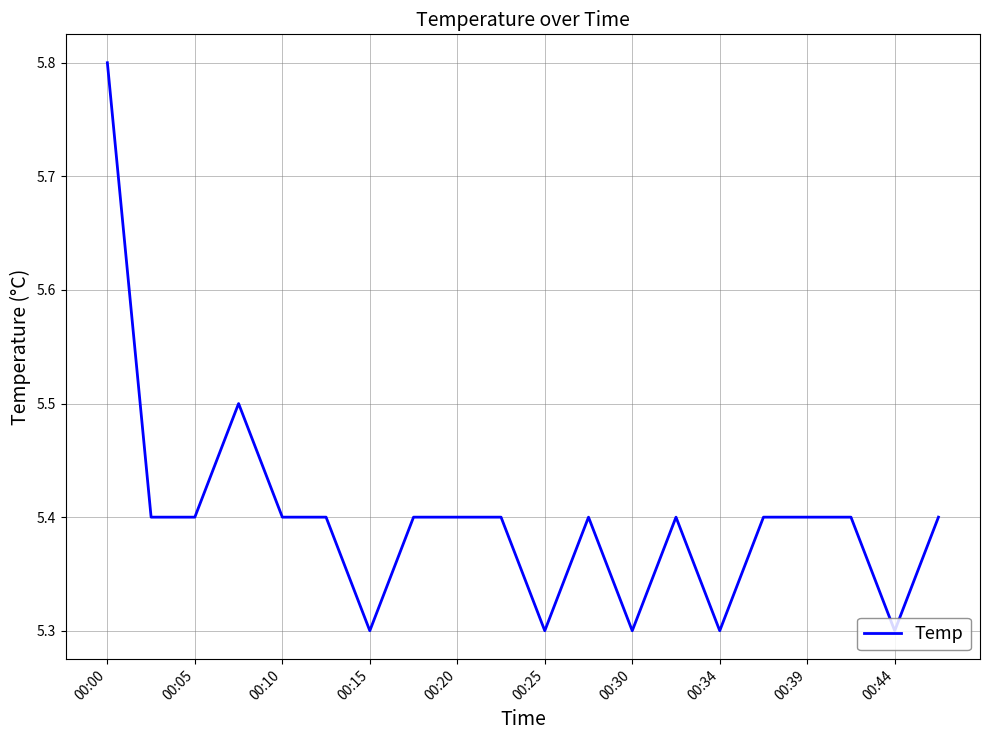

What is the difference between the maximum and minimum values?

0.5